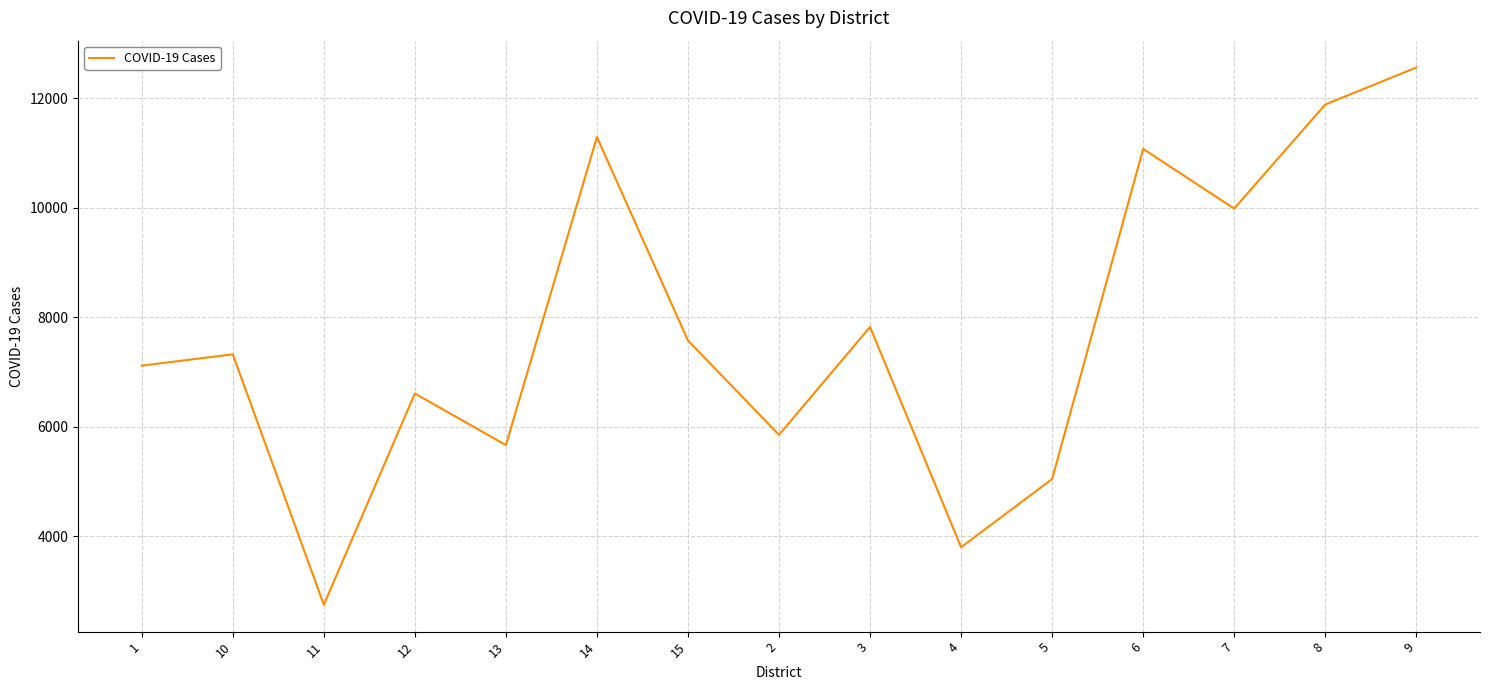

At which category does the chart reach its peak across all series?

9